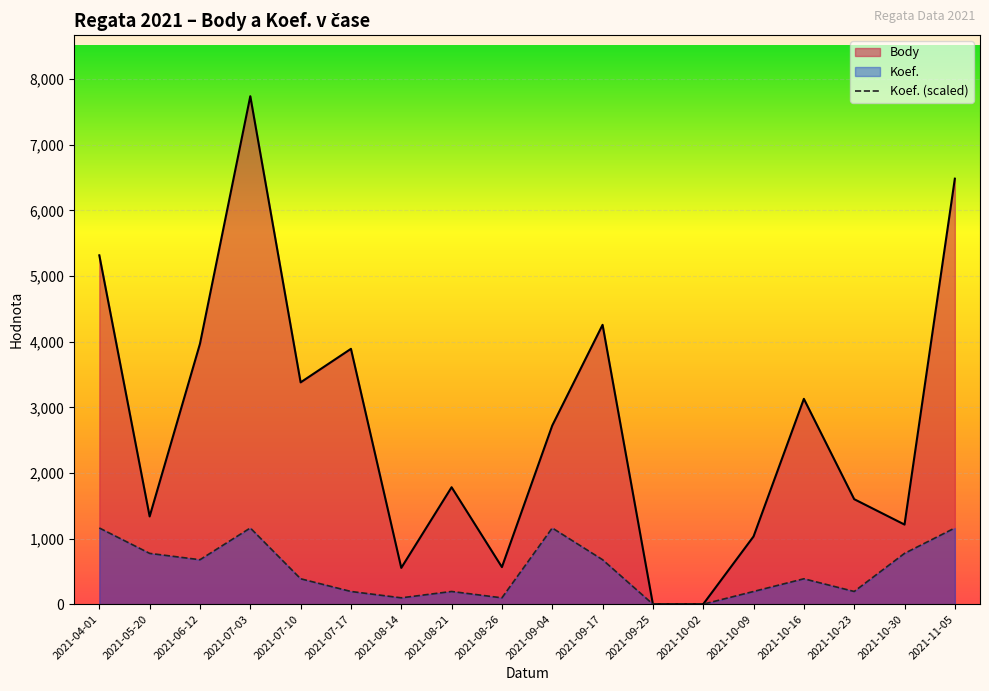

True or false: Koef. (scaled) and Body intersect in this chart.

False